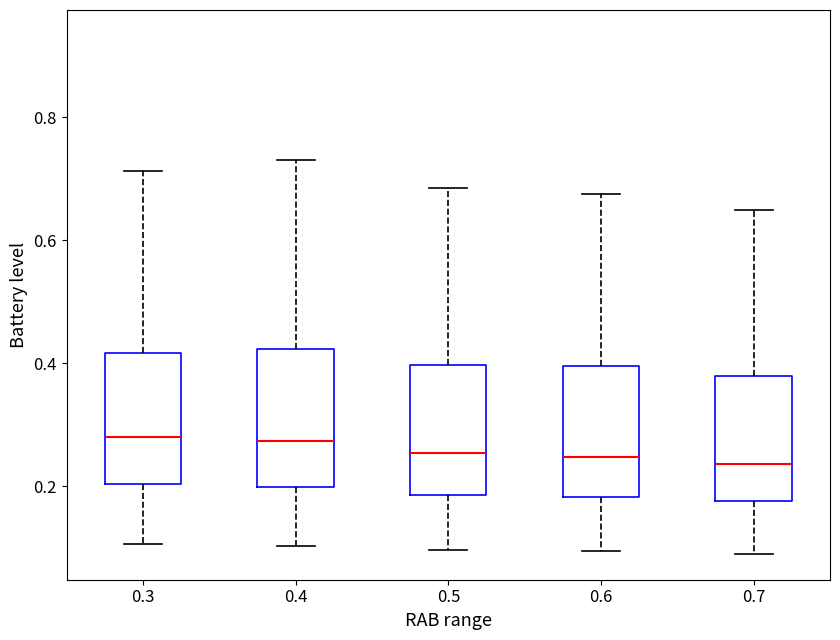

Reading left to right, read every box against the y-axis: the position of its median line, the range the box covers, and the ends of its whiskers. The values are not printed on the chart, so give them approximately, as read against the axis.

0.3: median 0.28, box 0.20 to 0.42, whiskers 0.10 to 0.72
0.4: median 0.28, box 0.20 to 0.42, whiskers 0.10 to 0.74
0.5: median 0.26, box 0.18 to 0.40, whiskers 0.10 to 0.68
0.6: median 0.24, box 0.18 to 0.40, whiskers 0.10 to 0.68
0.7: median 0.24, box 0.18 to 0.38, whiskers 0.08 to 0.64